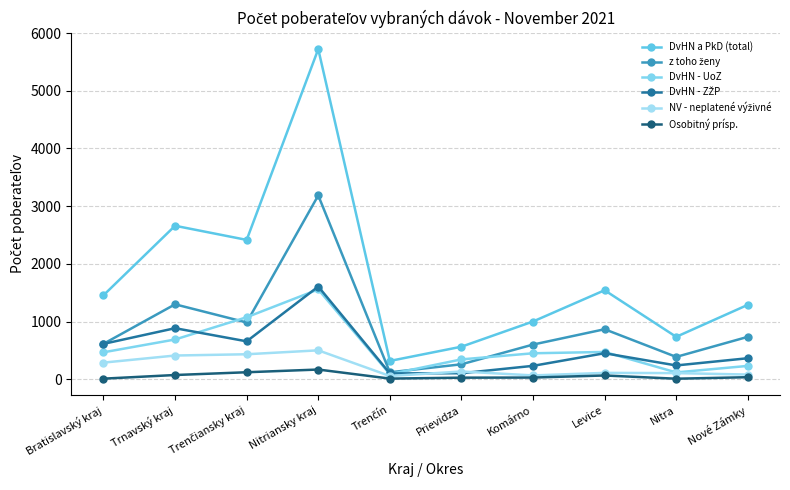

What is the difference between the second highest and minimum values in the Osobitný prísp. series?

112